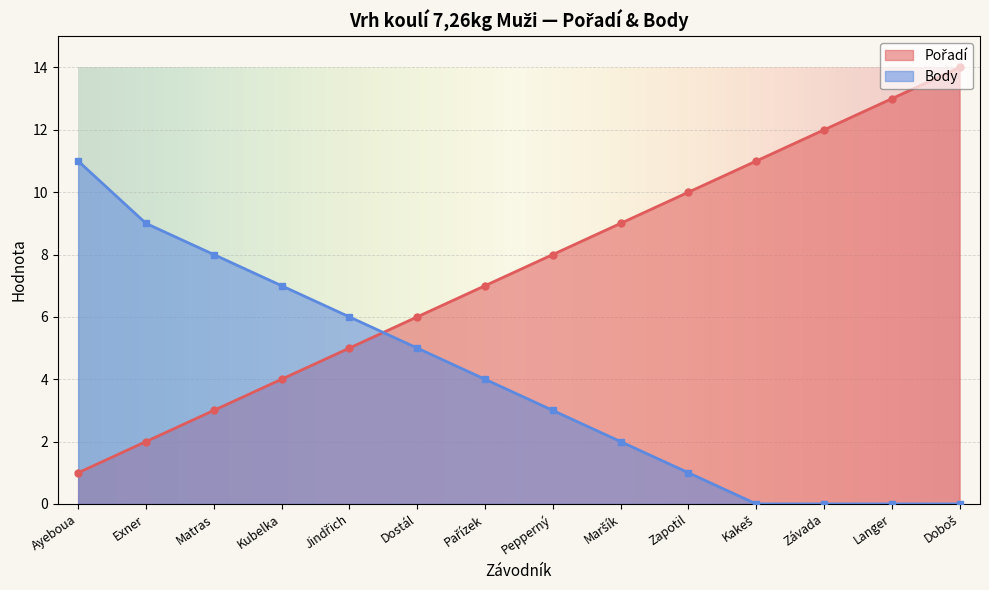

How many data points does each series have?

14